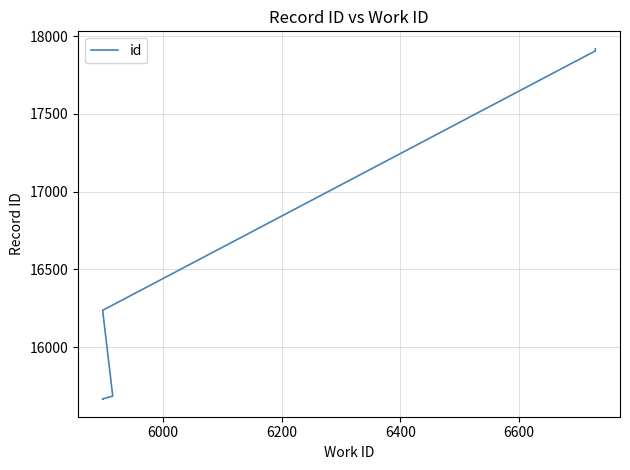

Reading left to right, transcribe all the data shown in this chart.

15664	15665	15666	15684	16235	16236	17906	17919